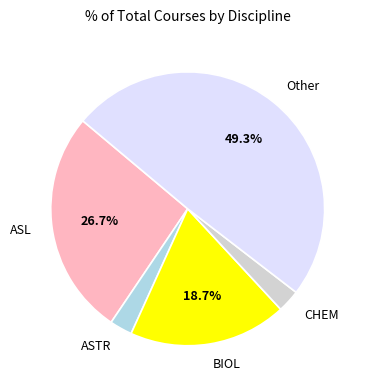

Which category has the biggest portion of the pie?

Other